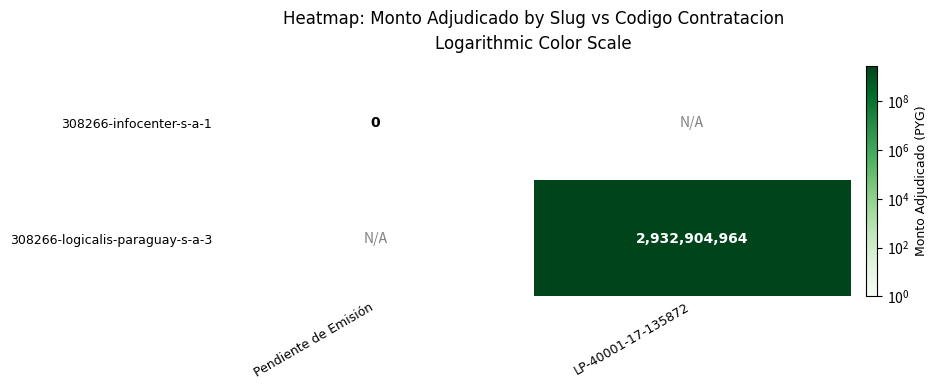

The 308266-logicalis-paraguay-s-a-3 series shows 1094356567 at LP-40001-17-135872. True or false?

False